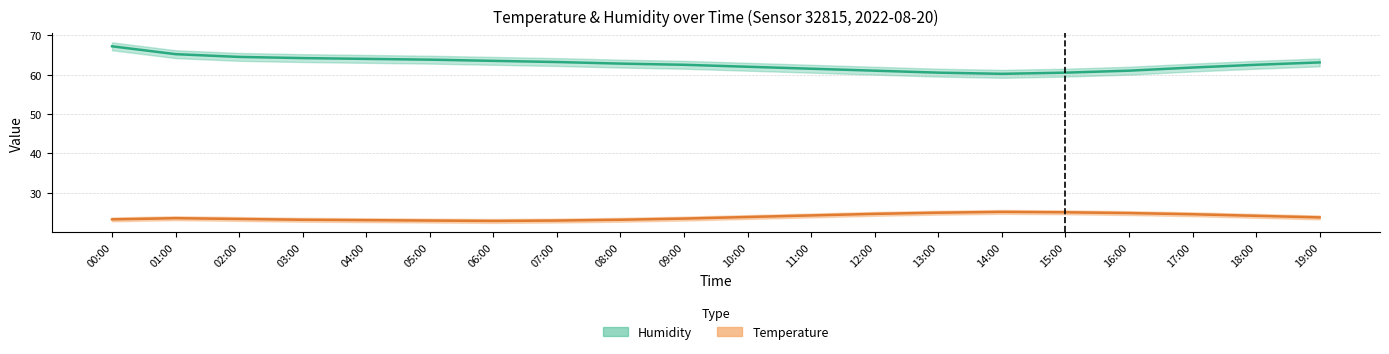

Is this an area chart (filled region under the line)?

No